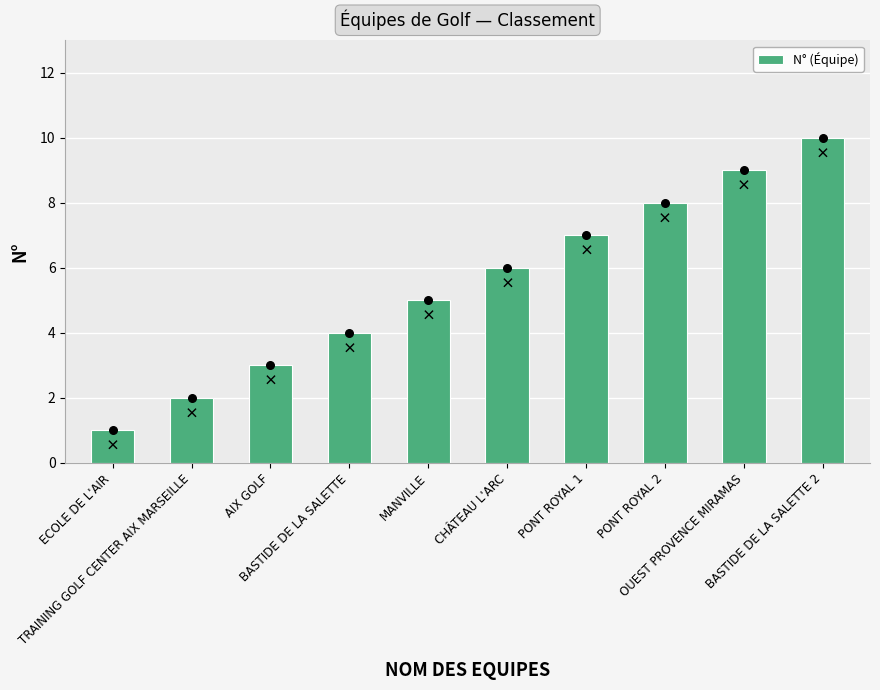

Approximately how many times larger is the value at BASTIDE DE LA SALETTE 2 compared to MANVILLE?

2.0